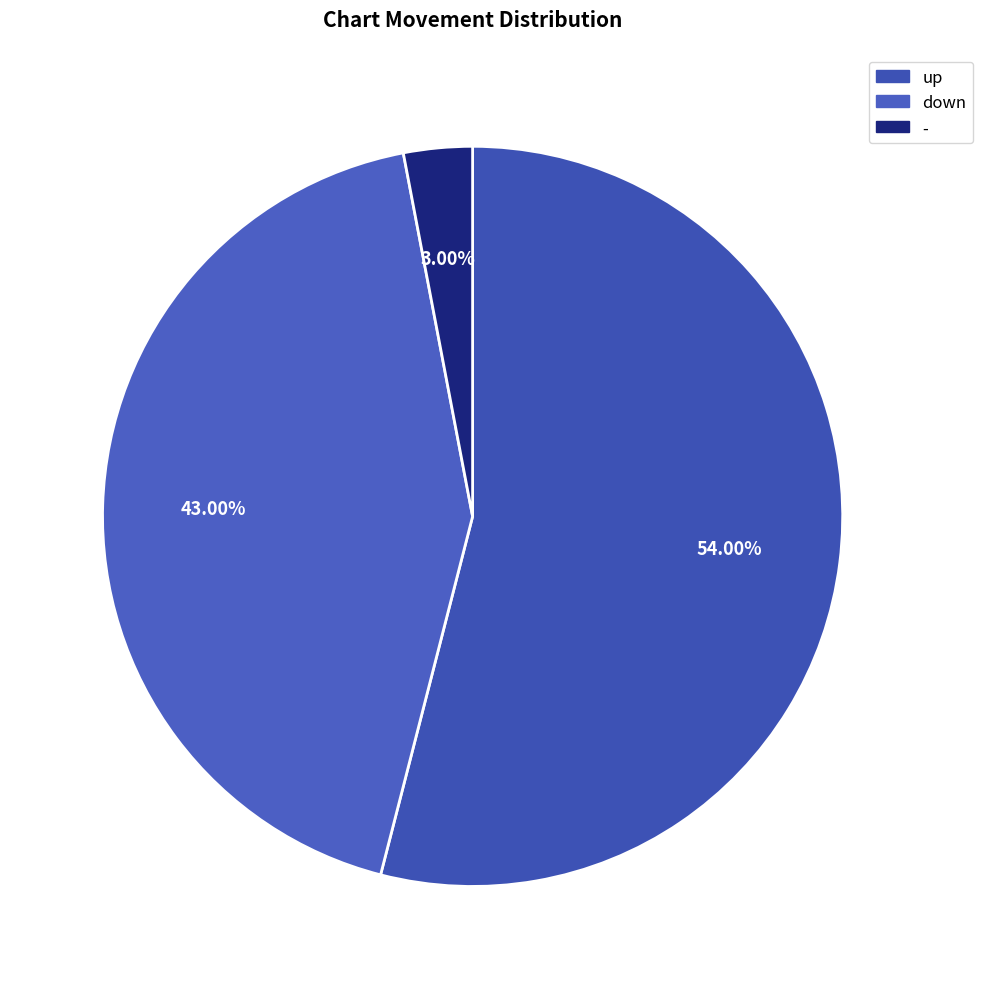

Which category has the biggest portion of the pie?

up